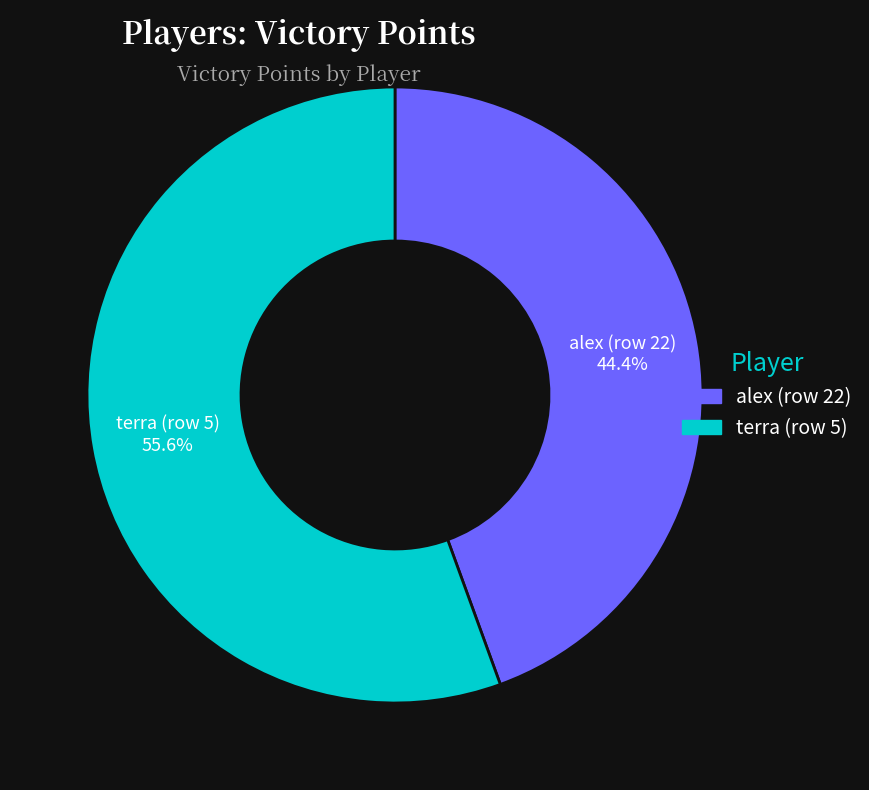

Count the number of slices in the pie.

2